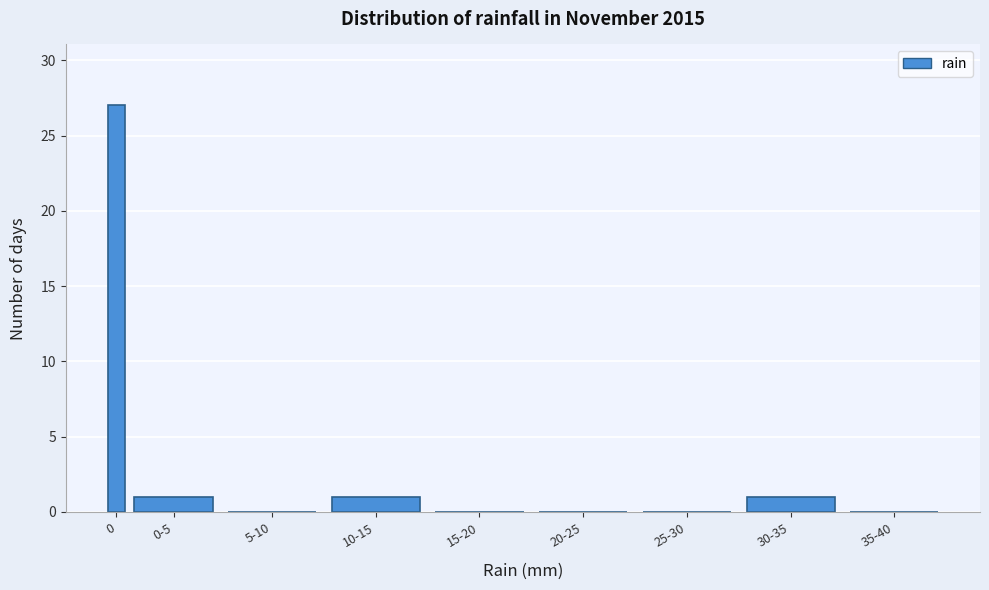

Reading left to right, what are all the values shown in this chart?

0=27	0-5=1	5-10=0	10-15=1	15-20=0	20-25=0	25-30=0	30-35=1	35-40=0